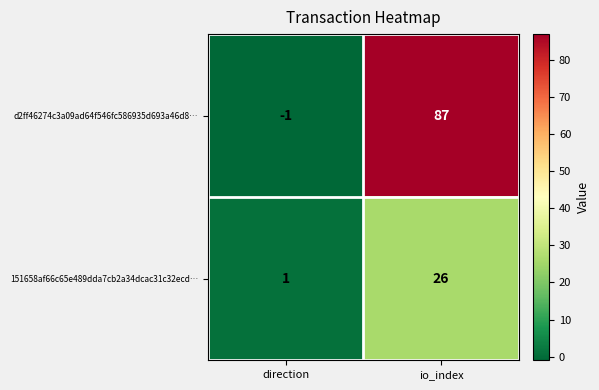

Which series has the largest range (max minus min)?

d2ff46274c3a09ad64f546fc586935d693a46d8…